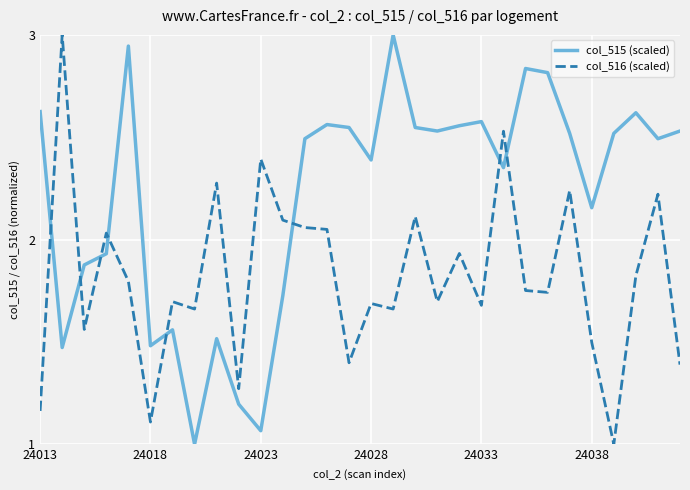

What is the maximum value shown in the chart?

3.0